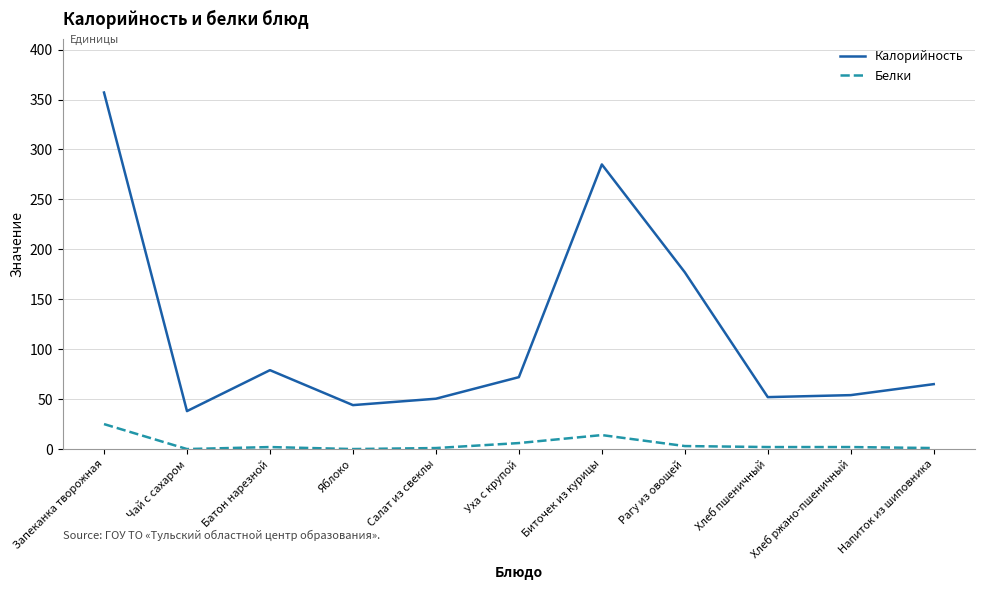

How many categories are shown in the chart?

11